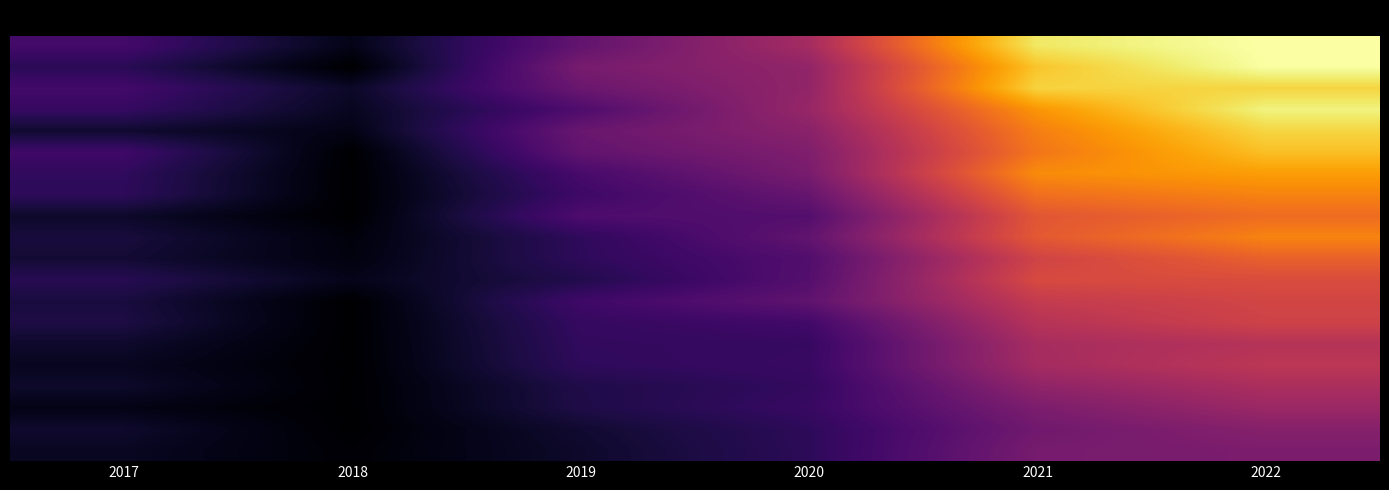

At which category is the sum across all series the highest?

2022